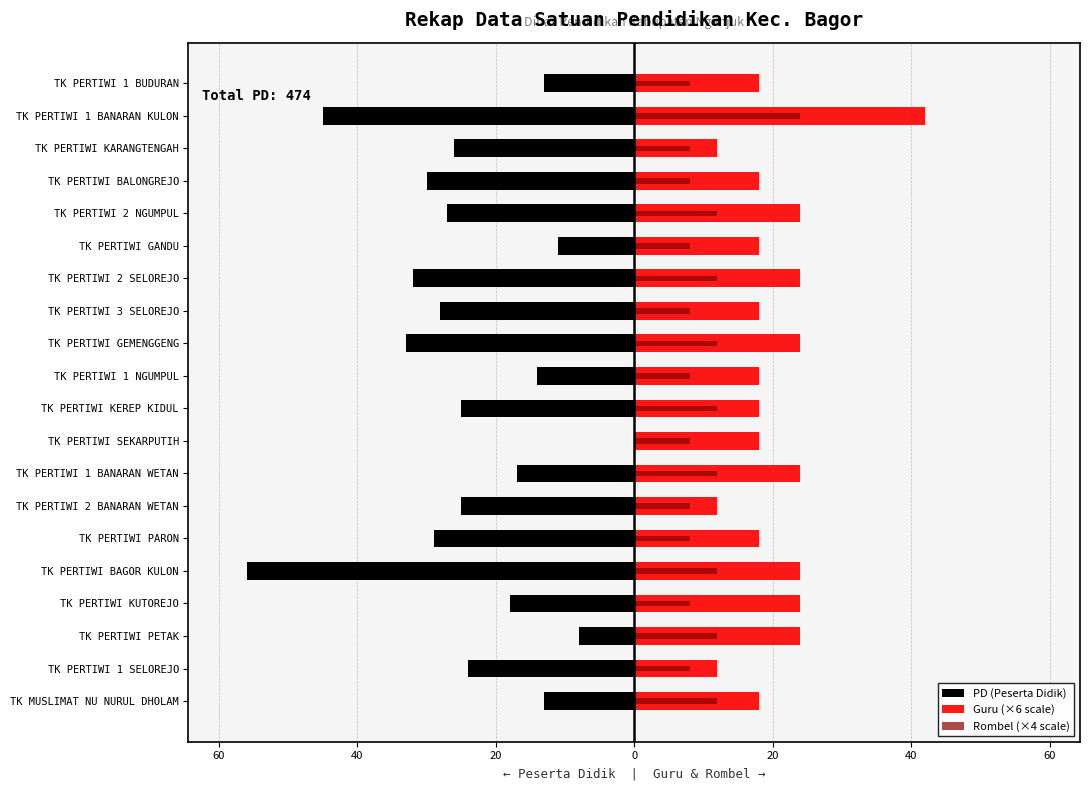

At how many categories does at least one series exceed 14?

17